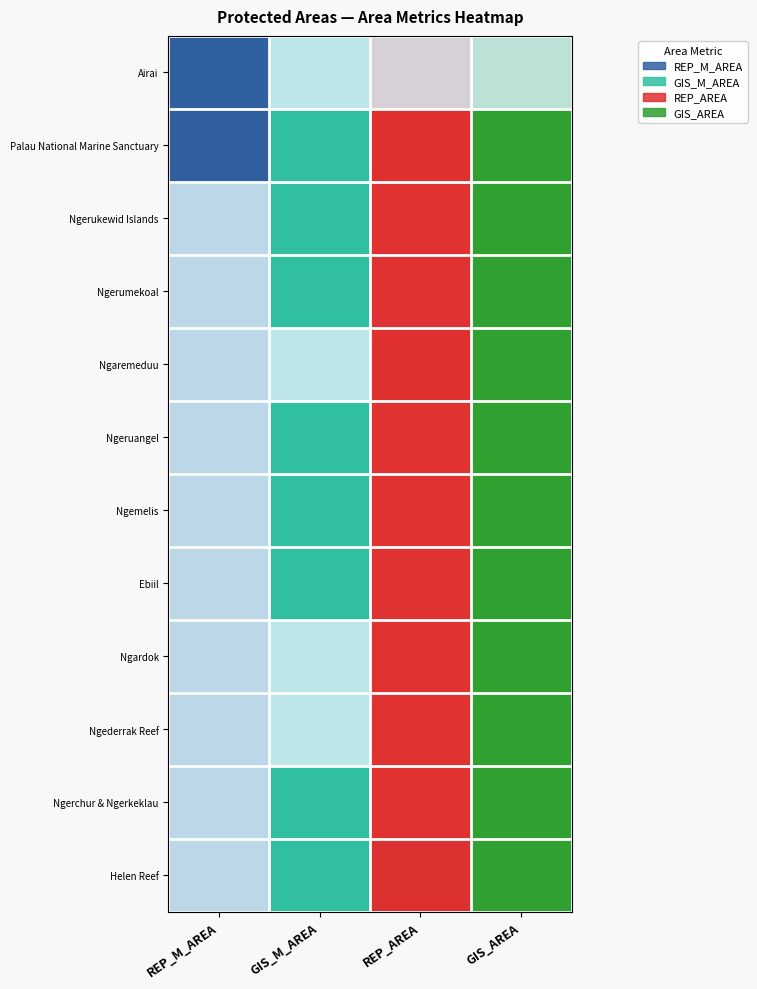

At which label is row_9 closest to 0?

REP_M_AREA